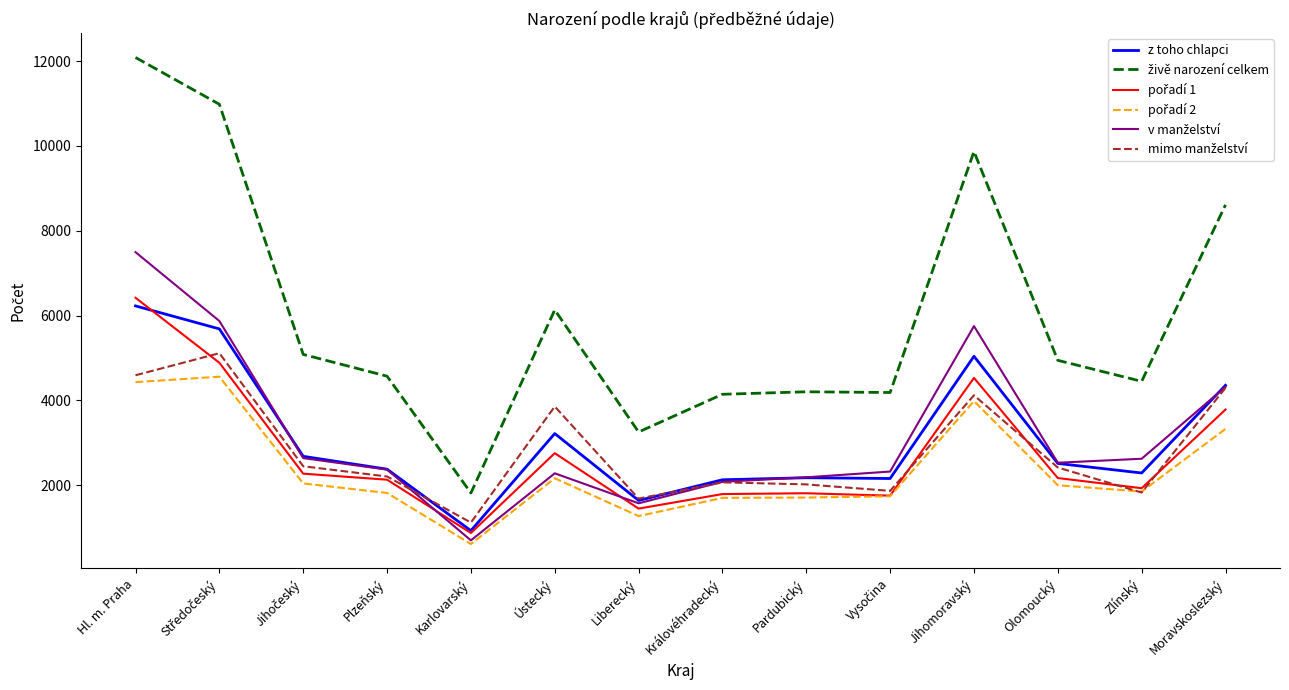

What position from the right is Ústecký?

9